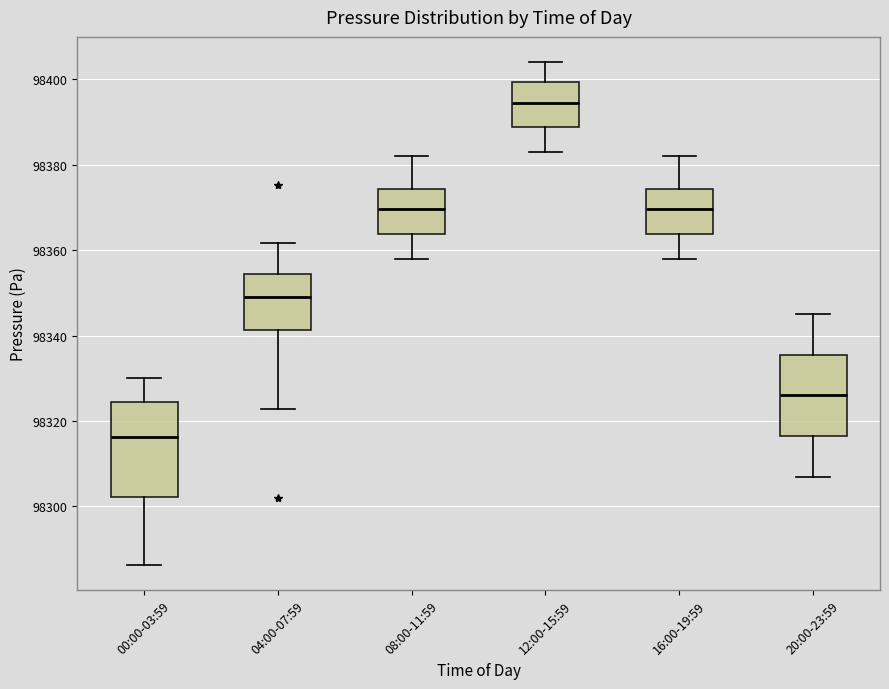

Which box's median line is the lowest?

00:00-03:59